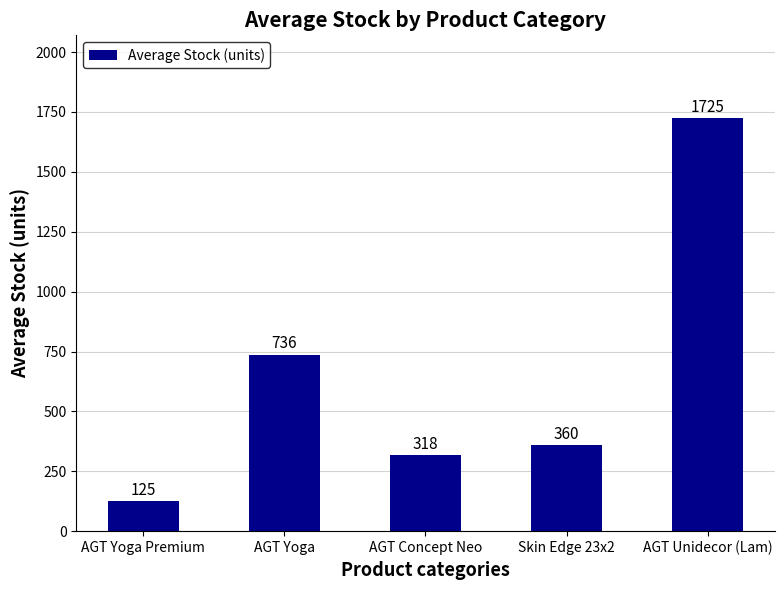

What is the approximate value at Skin Edge 23x2?

360